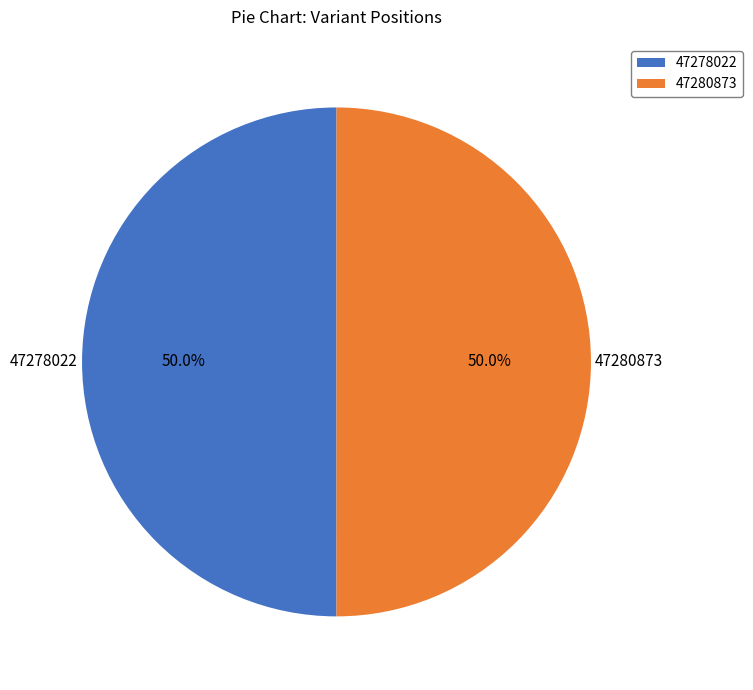

What percentage do 47278022 and 47280873 together represent?

100.0%